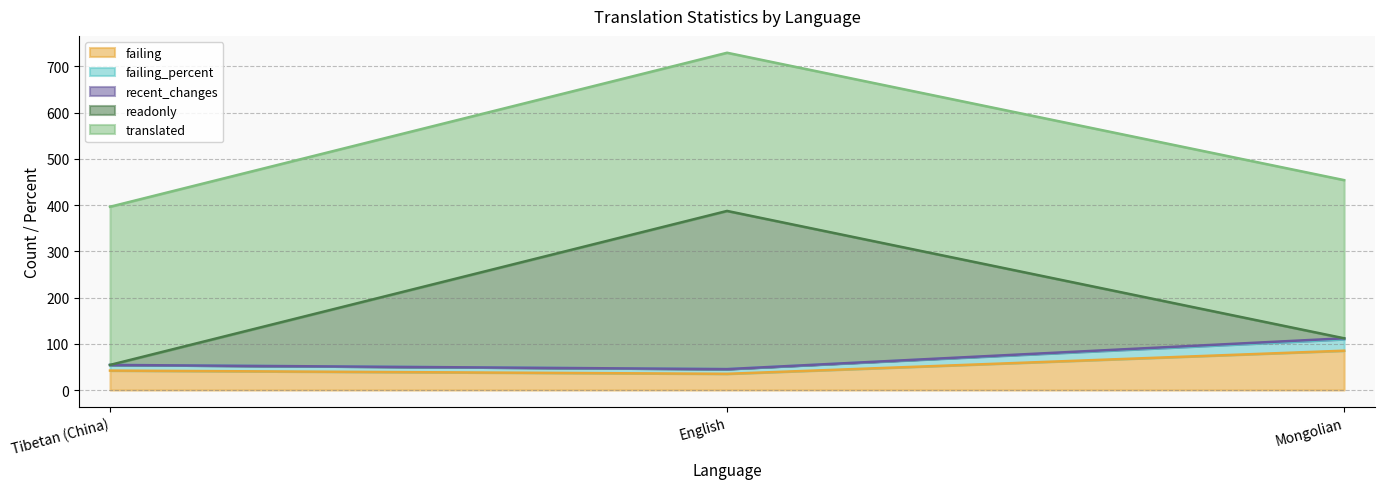

Where does the recent_changes series first go above 54?

Tibetan (China)